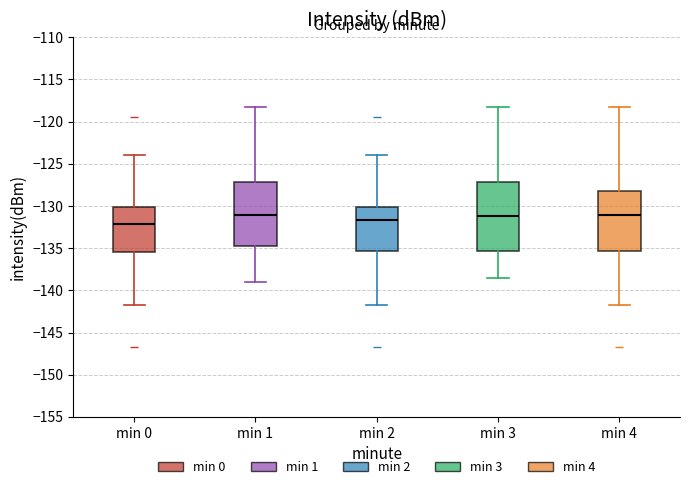

Reading left to right, read every box against the y-axis: the position of its median line, the range the box covers, and the ends of its whiskers. The values are not printed on the chart, so give them approximately, as read against the axis.

min 0: median -132.0, box -135.5 to -130.0, whiskers -142.0 to -124.0
min 1: median -131.0, box -134.5 to -127.0, whiskers -139.0 to -118.5
min 2: median -131.5, box -135.5 to -130.0, whiskers -142.0 to -124.0
min 3: median -131.0, box -135.5 to -127.0, whiskers -138.5 to -118.5
min 4: median -131.0, box -135.5 to -128.0, whiskers -142.0 to -118.5